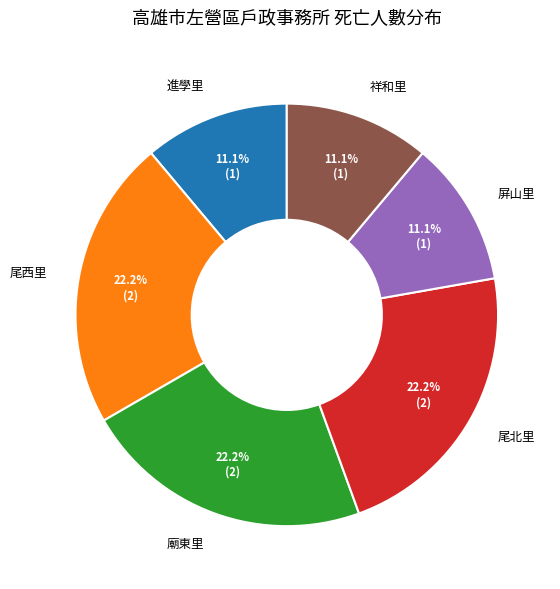

Do 屏山里 and 祥和里 together represent more than half of the pie?

No